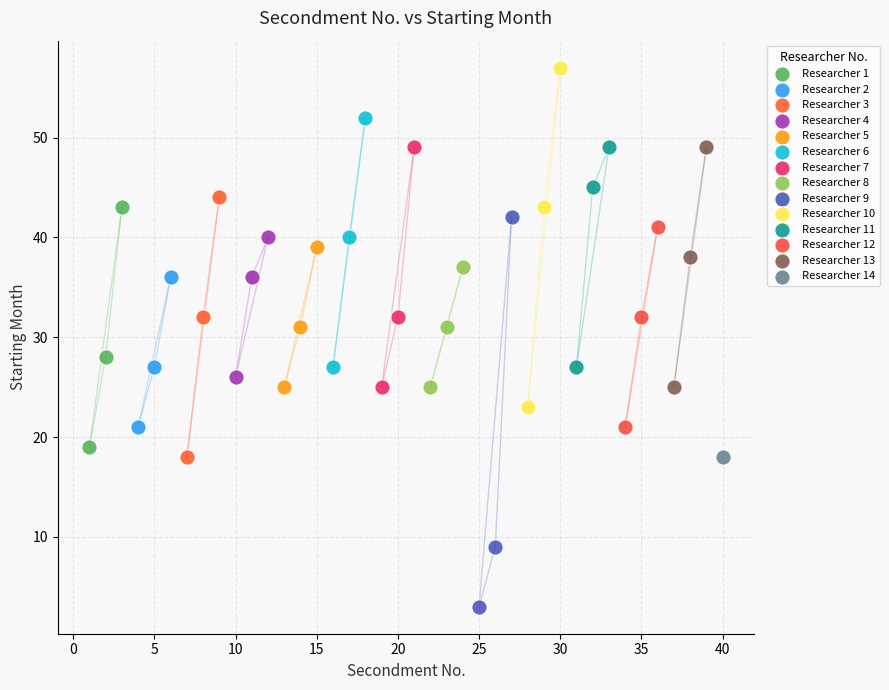

Which series contains the lowest Y value?

Researcher 9